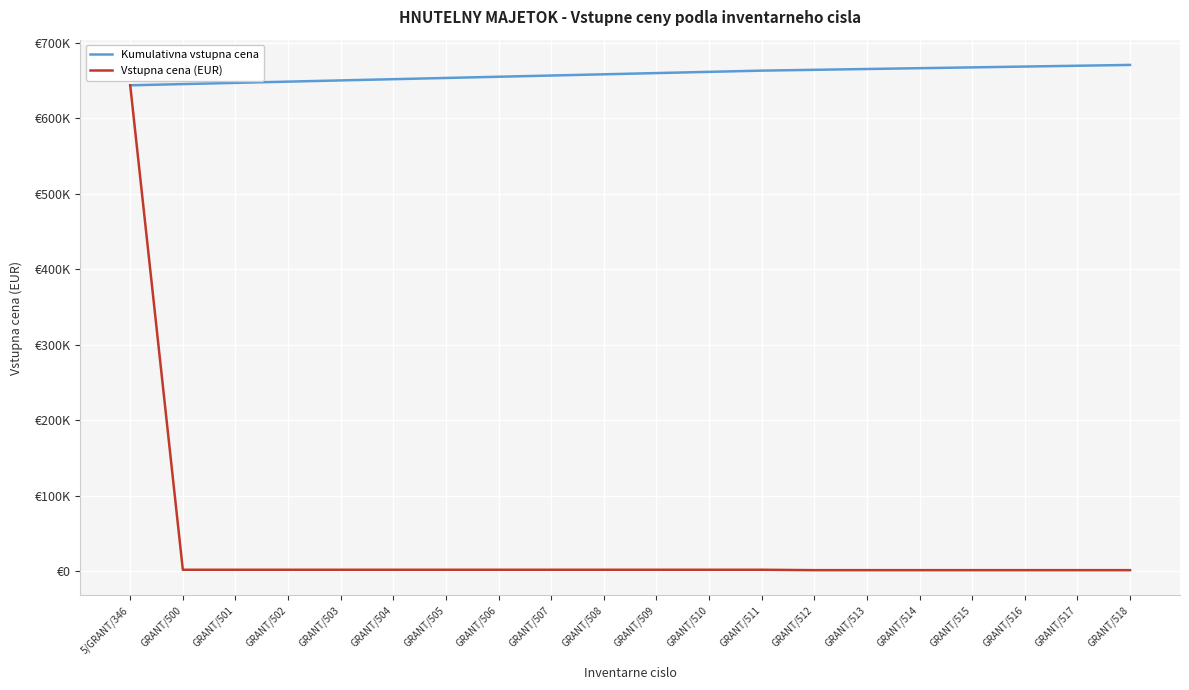

True or false: Kumulativna vstupna cena has a value of 380081 at GRANT/502.

False